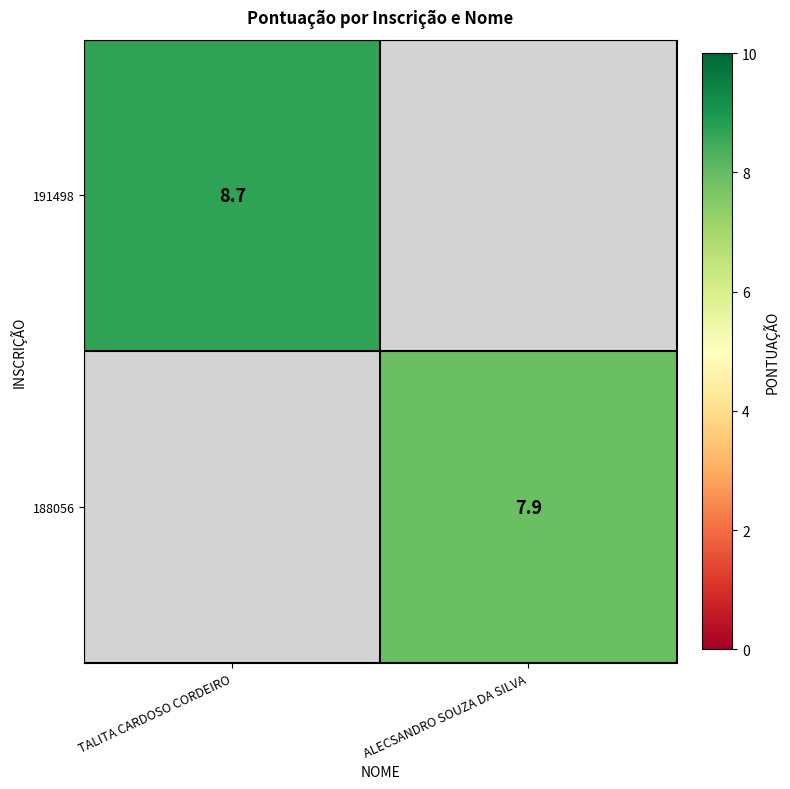

The value of 191498 at TALITA CARDOSO CORDEIRO is 2.7. True or false?

False